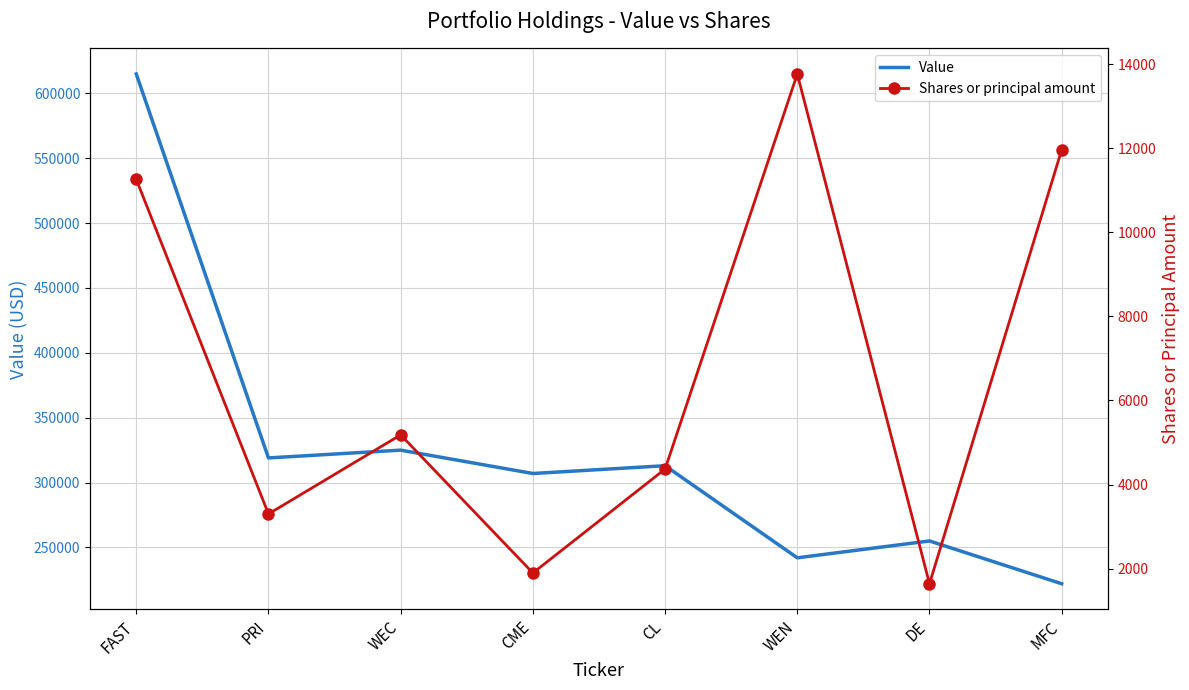

What is the value of the Value point at the 3rd from the left?

325000